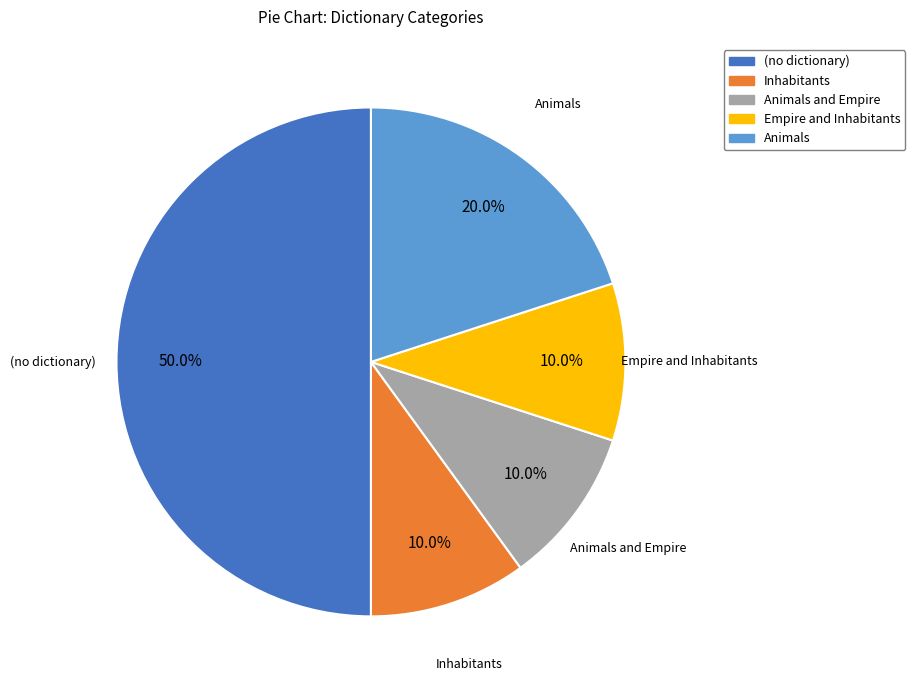

To the nearest percent, what is the average slice percentage?

20%